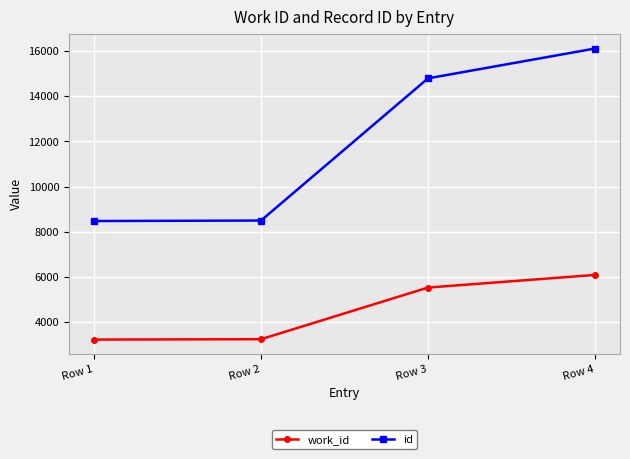

Which series has the largest total across all categories?

id